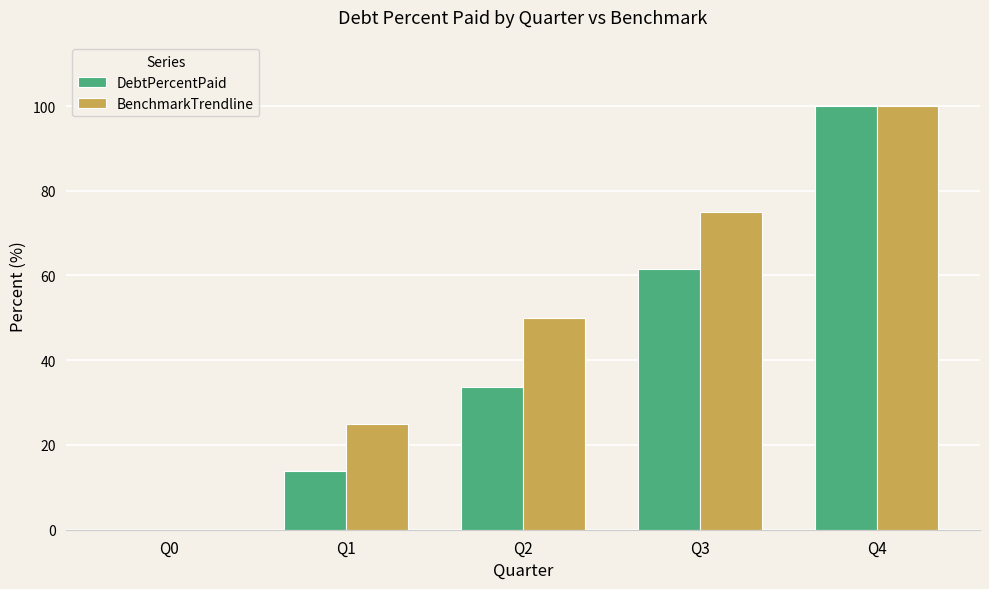

Which category has the highest value across all series?

Q4